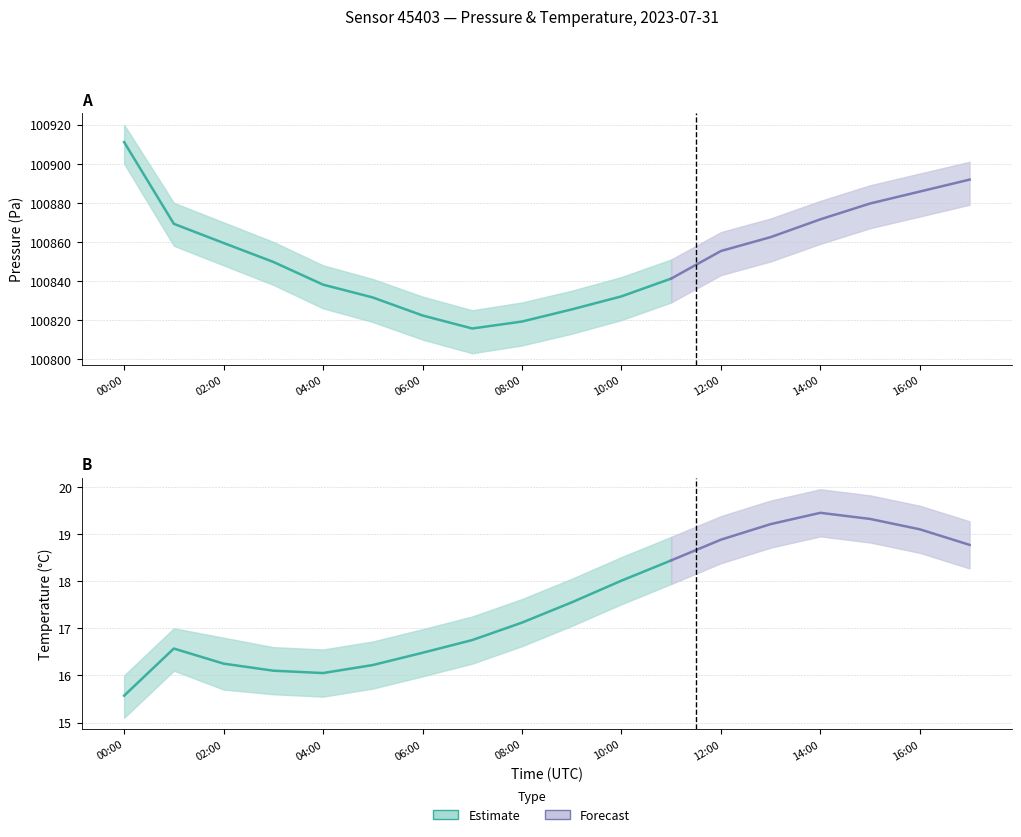

In temperature, how many points are lower than both neighbors (excluding endpoints)?

1